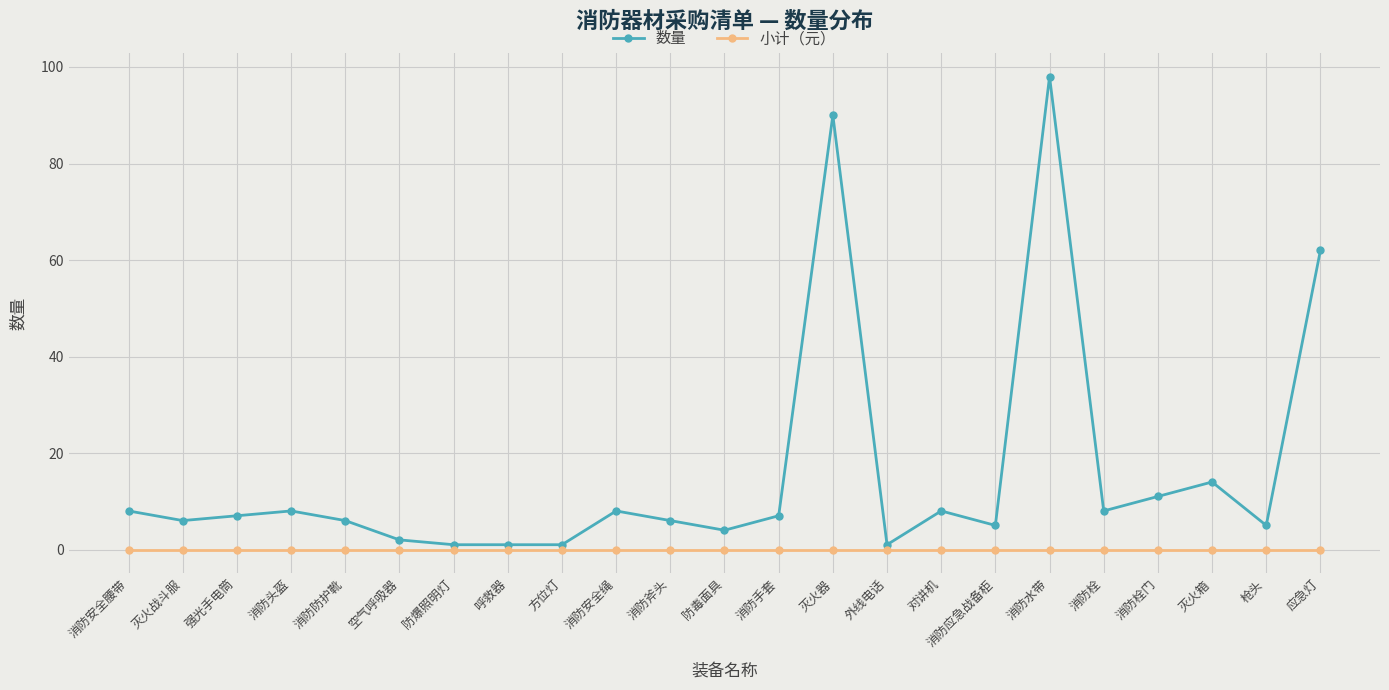

At 空气呼吸器, list the series in order from largest to smallest.

数量, 小计（元）